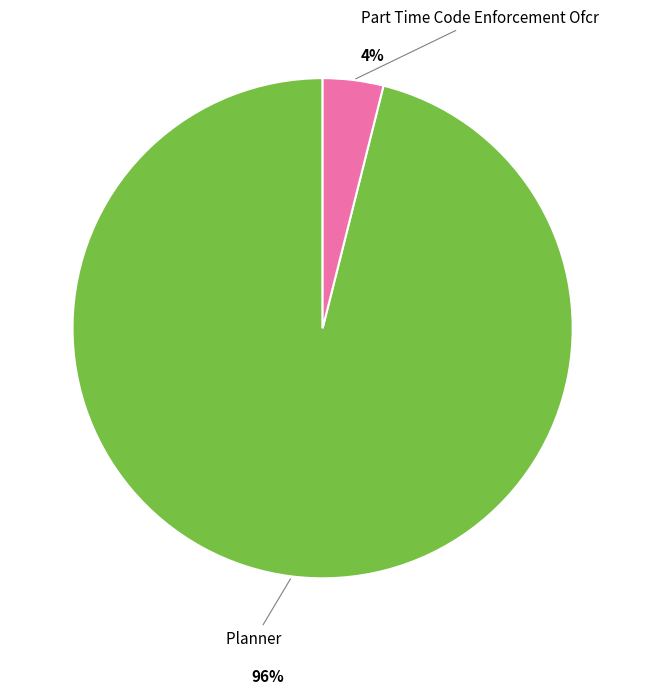

Which slice represents more than half of the pie?

Planner